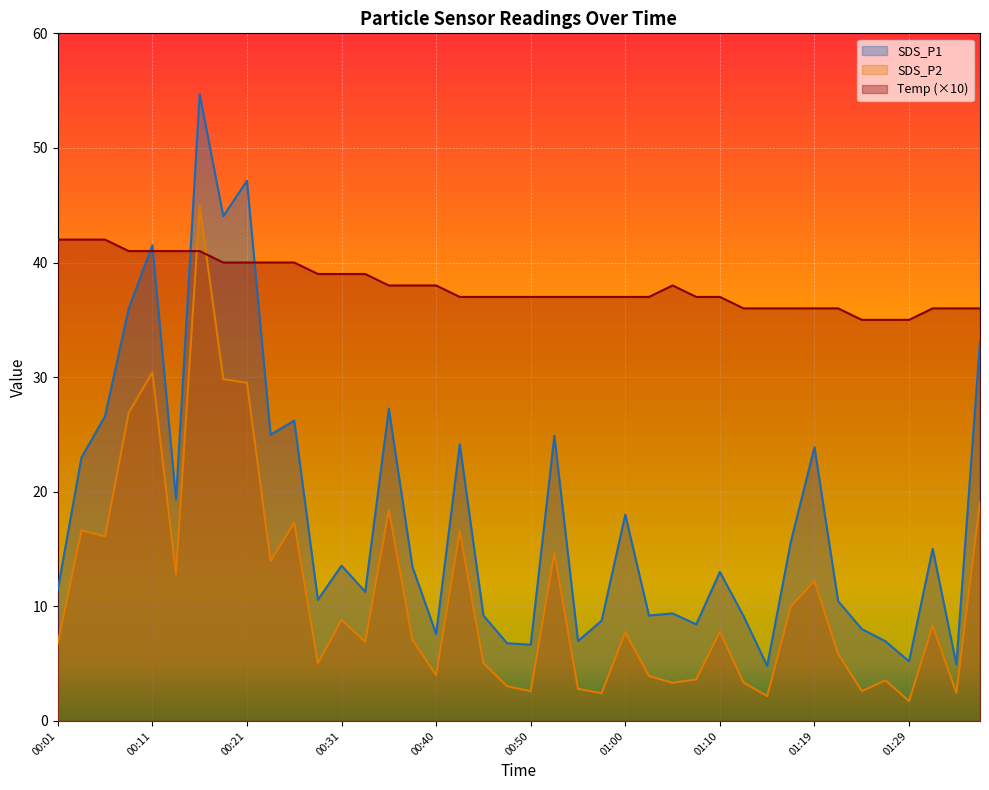

How many intersections are there between SDS_P2 and Temp?

2